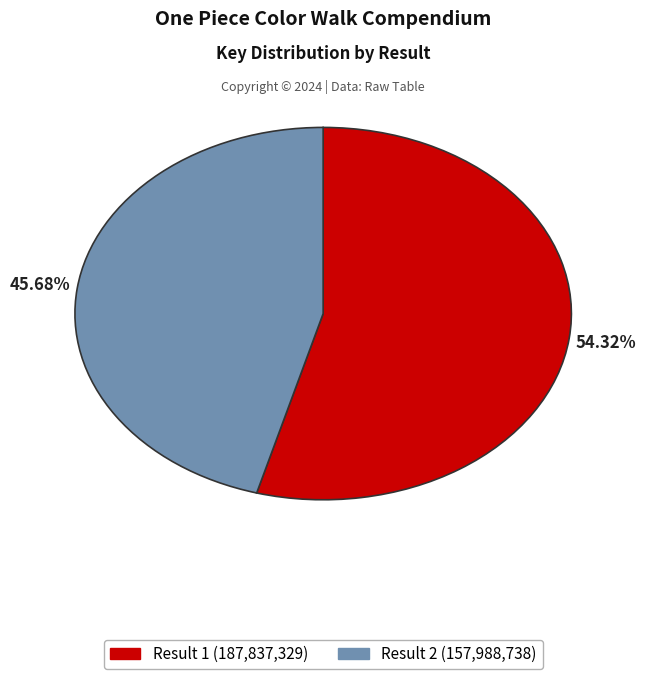

To the nearest percent, what is the average slice percentage?

50%